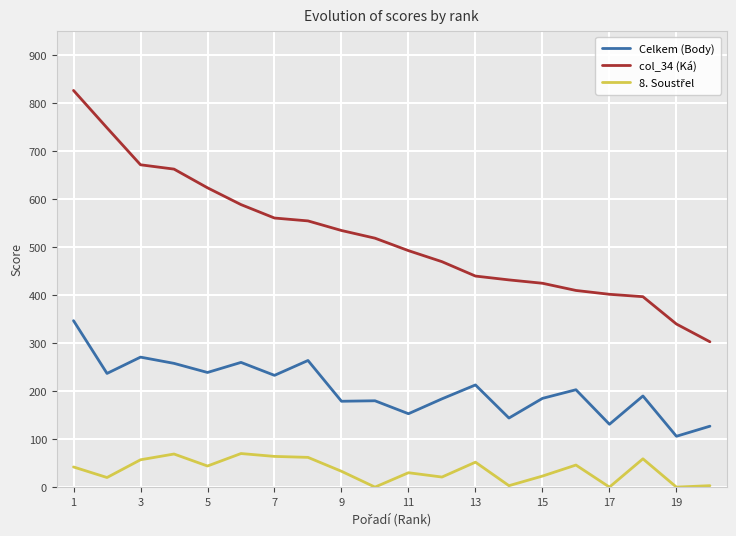

The value of Celkem (Body) at 7 is 233. True or false?

True